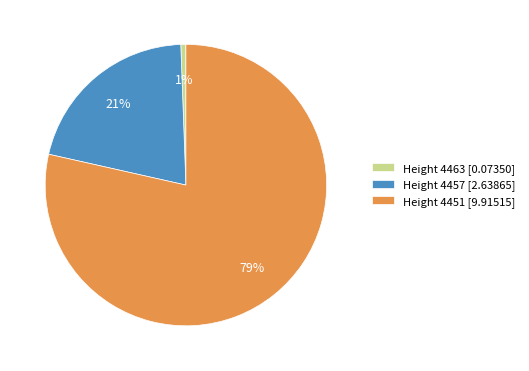

Rank the categories by value from lowest to highest.

Height 4463, Height 4457, Height 4451